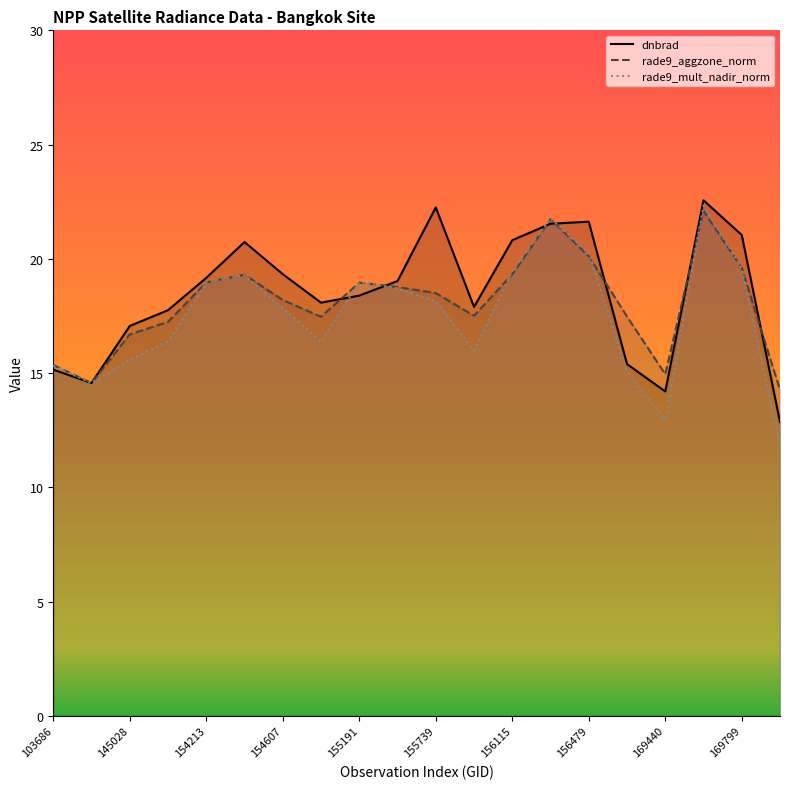

True or false: rade9_mult_nadir_norm has a value of 13.0 at 169440.

True